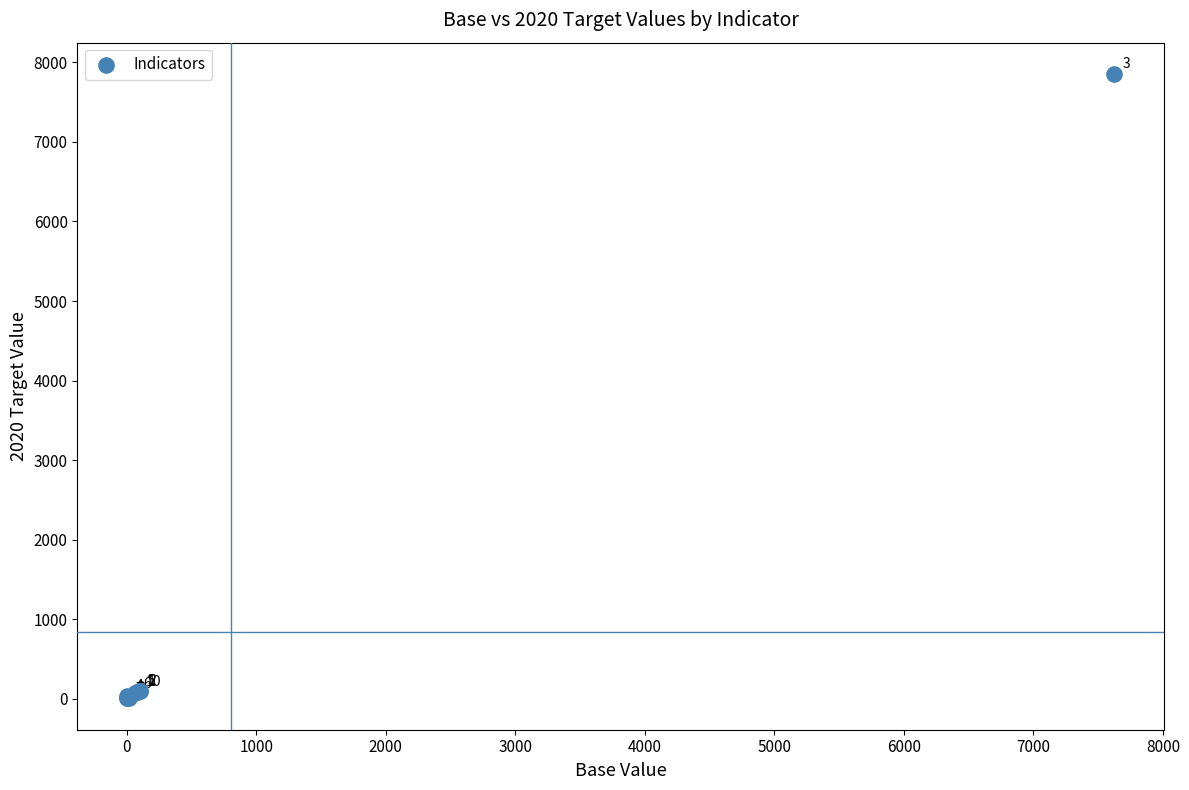

What Y value in the scatter plot is closest to 3930?

100.0